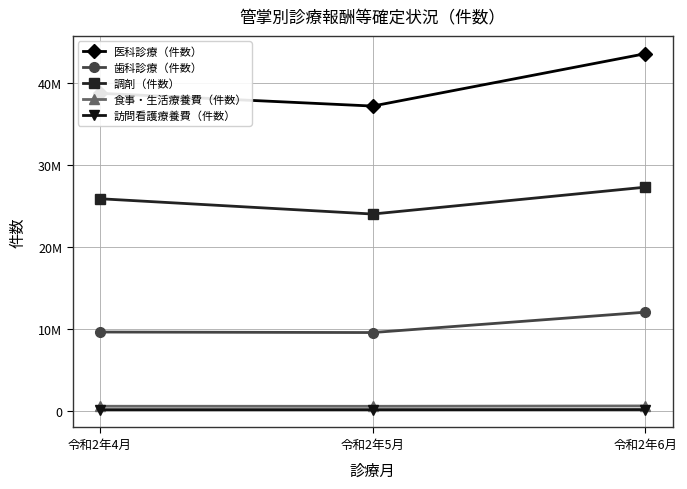

What is the label of the 2nd point from the right?

令和2年5月